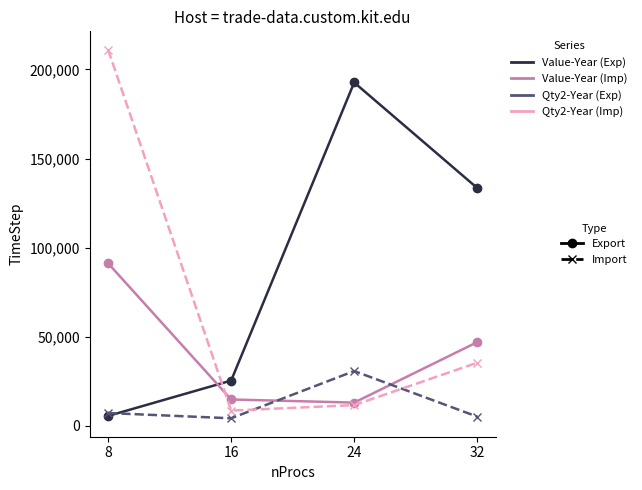

What is the spread (max minus min) of values at 8?

205419